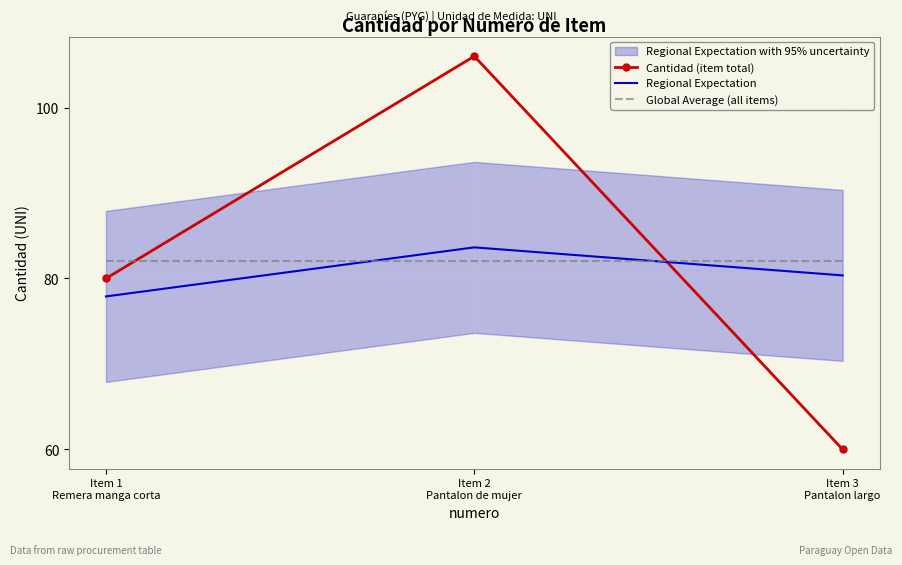

What is the label of the 1st point from the left?

Item 1
Remera manga corta